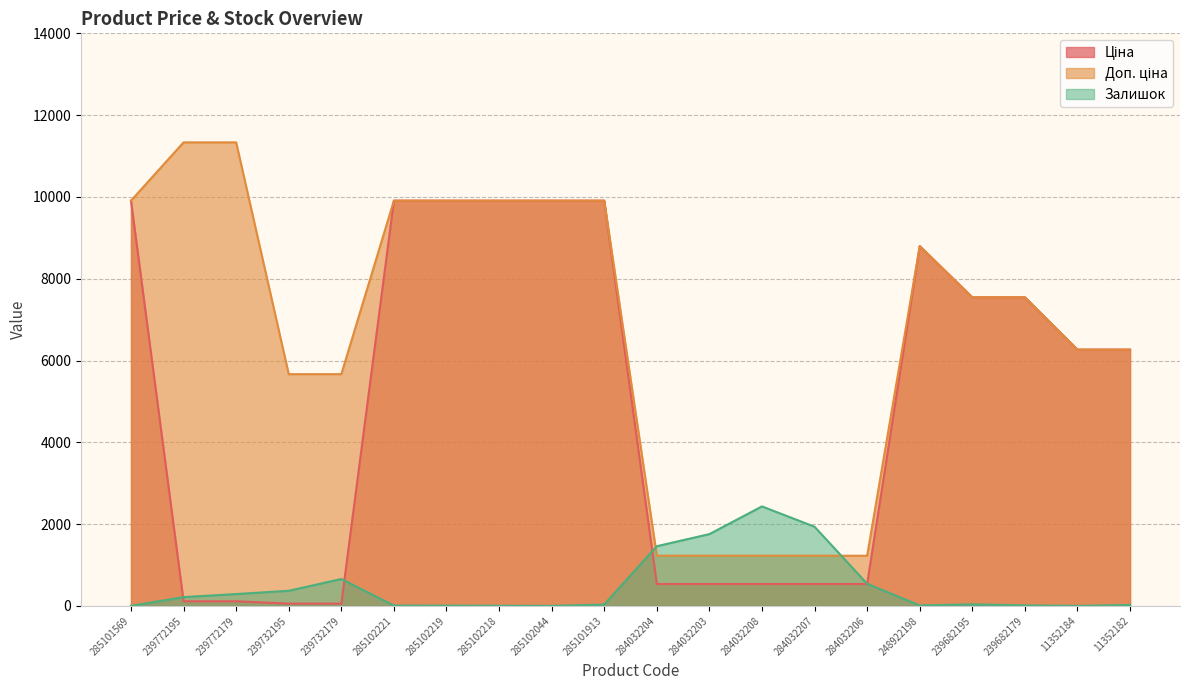

Which series changed the most between 285102221 and 285102219?

Залишок